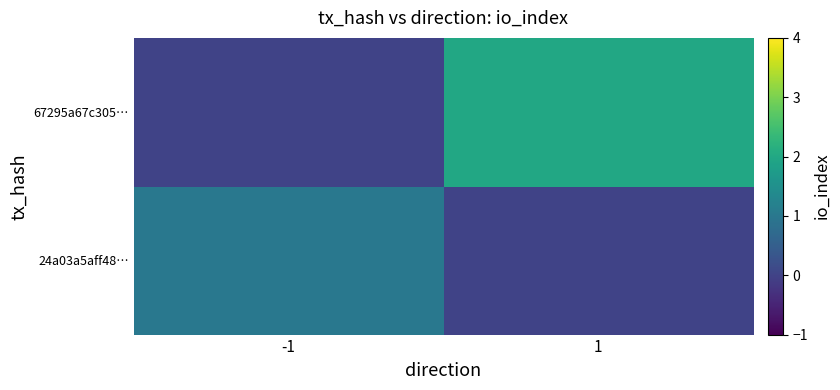

How many categories are shown in the chart?

2